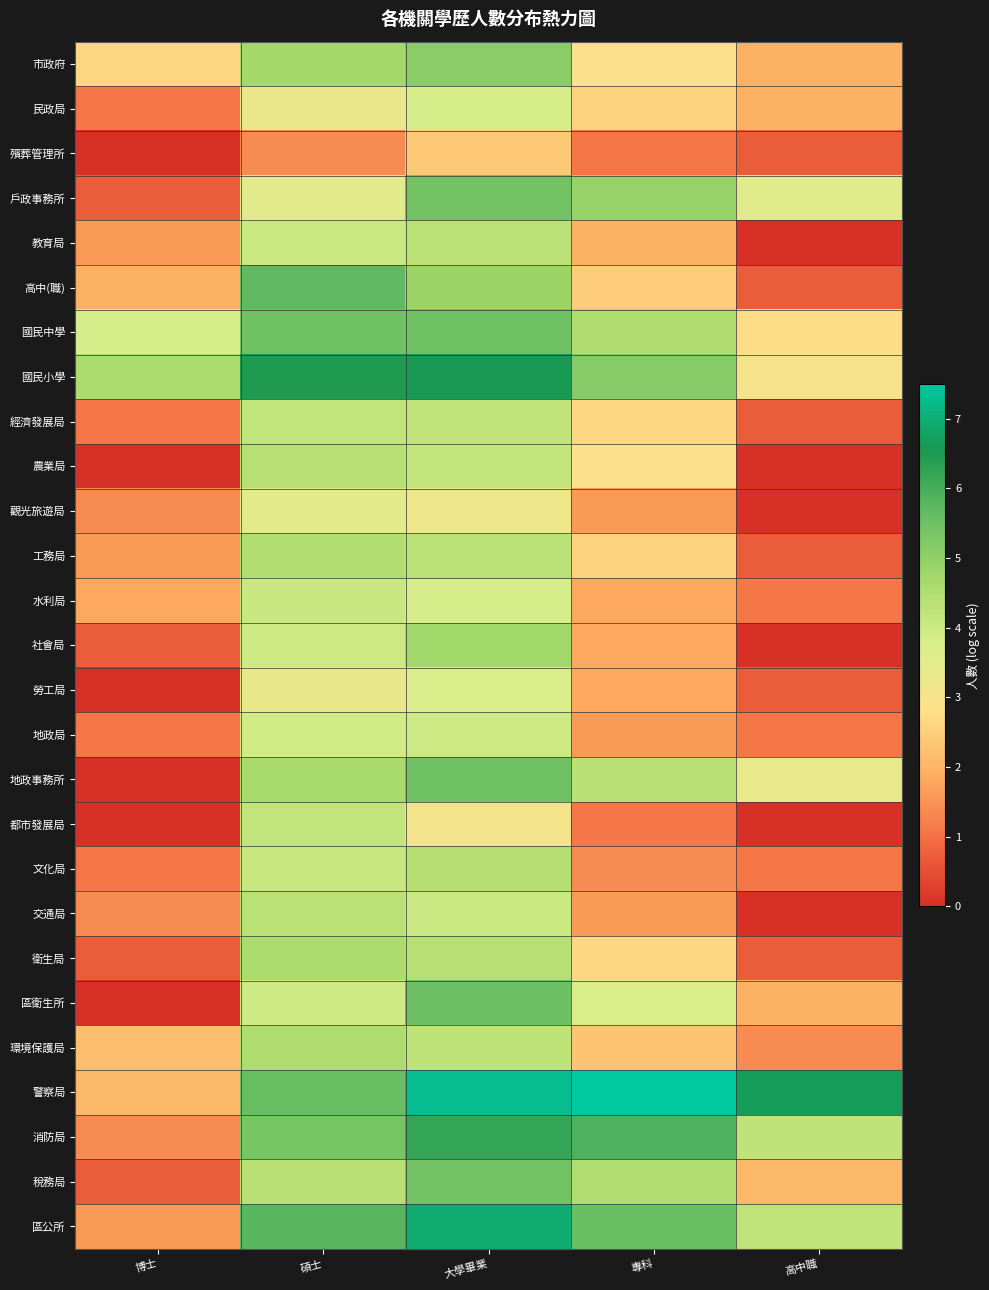

At how many categories does at least one series exceed 0?

5